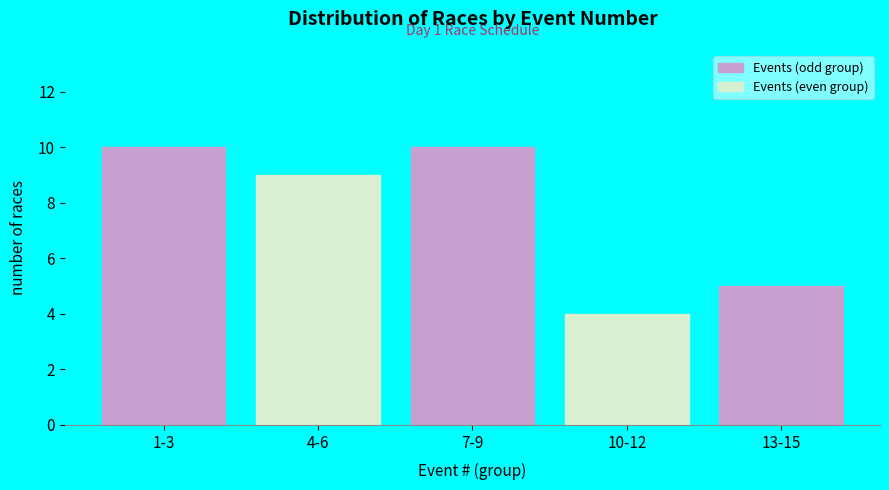

Reading right to left, what are all the values shown in this chart?

5	4	10	9	10